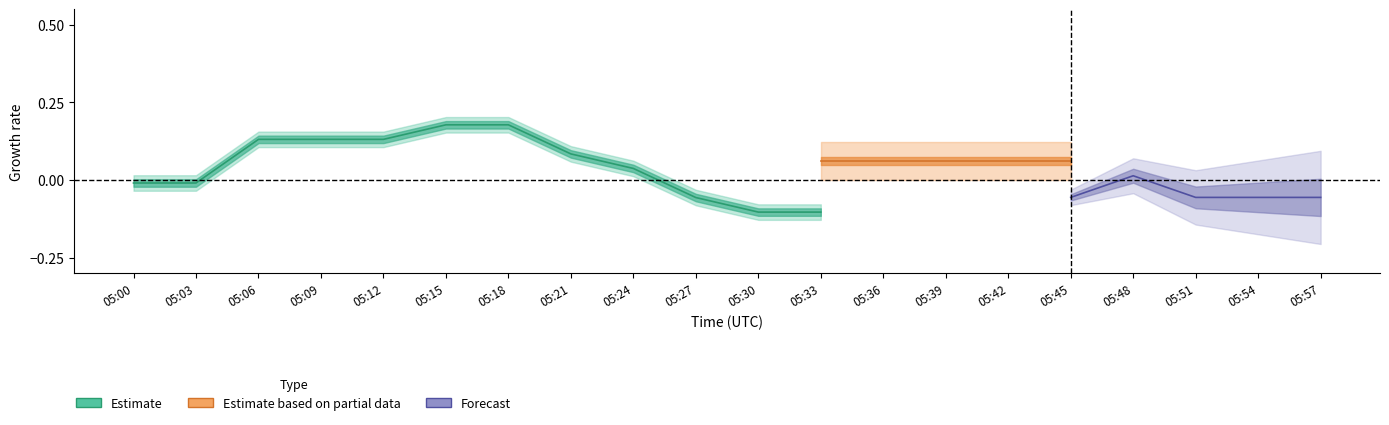

Reading left to right, extract all data points from this chart.

-0.0	-0.0	0.1	0.1	0.1	0.2	0.2	0.1	0.0	-0.1	-0.1	-0.1